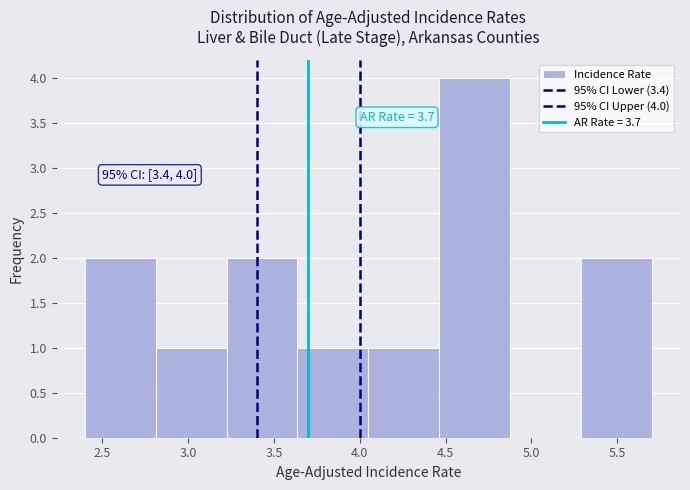

Which range on the x-axis has the tallest bar?

4.45 to 4.90